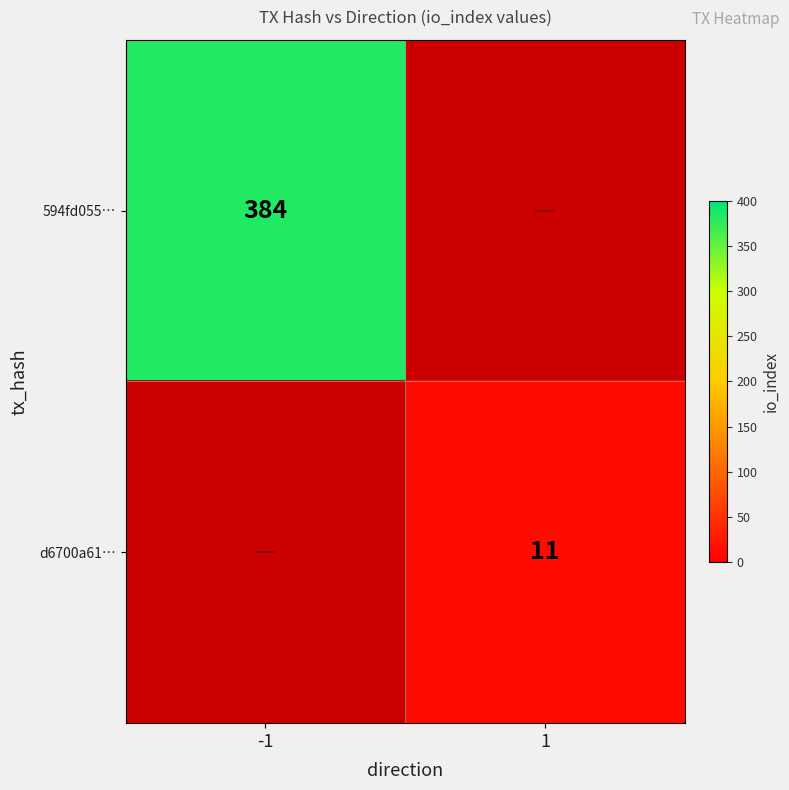

Is the value of d6700a61… at 1 greater than the value of 594fd055… at -1?

No